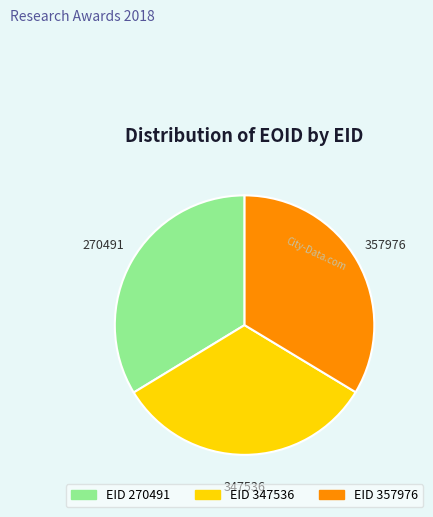

Is there a majority slice in this chart?

No